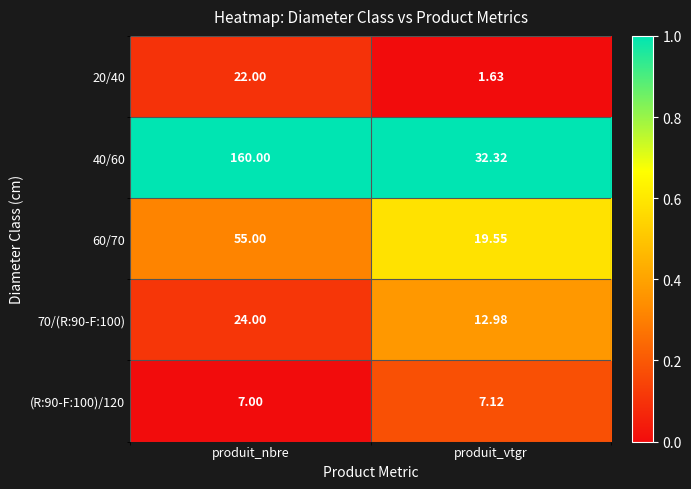

At which label is 20/40 closest to 11?

produit_vtgr